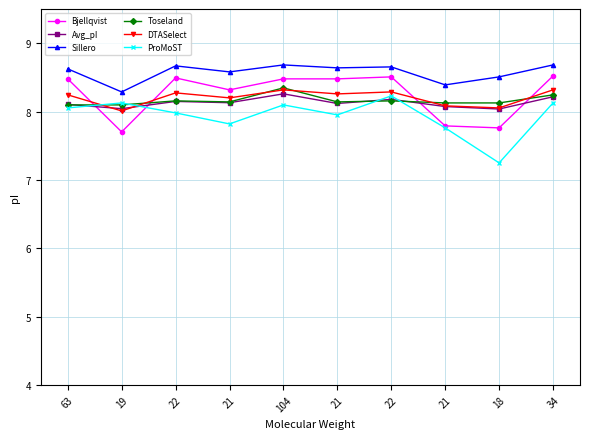

Between which two adjacent categories do Bjellqvist and Toseland first intersect?

63 and 19